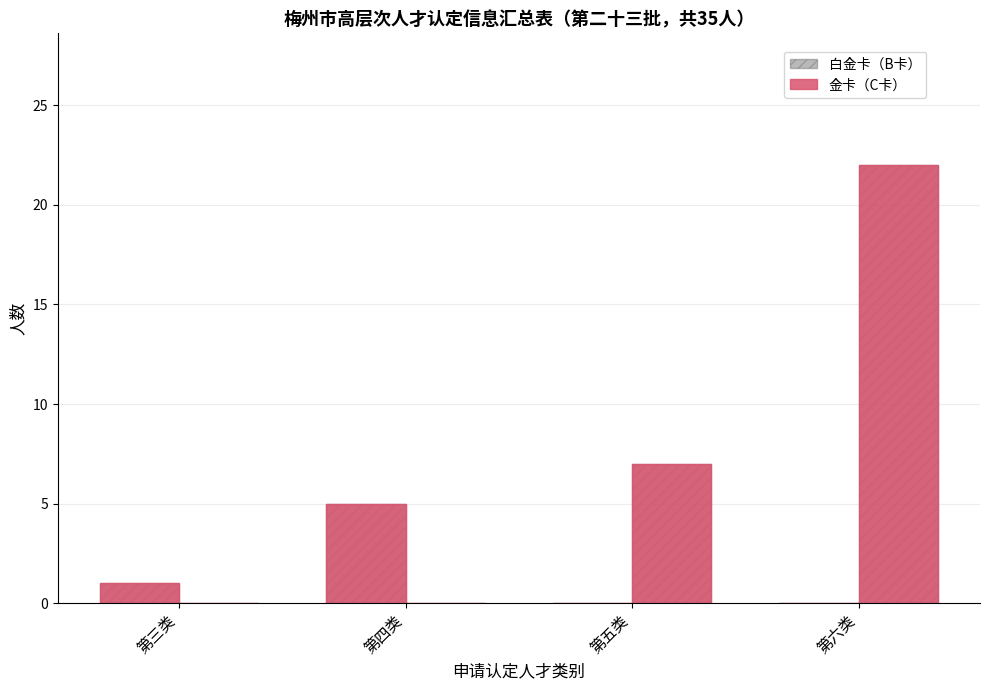

Which series has the largest total across all categories?

金卡（C卡）